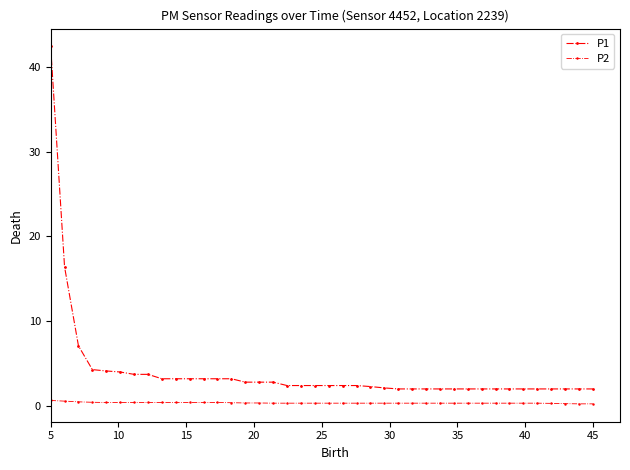

How many distinct data groups are displayed?

2